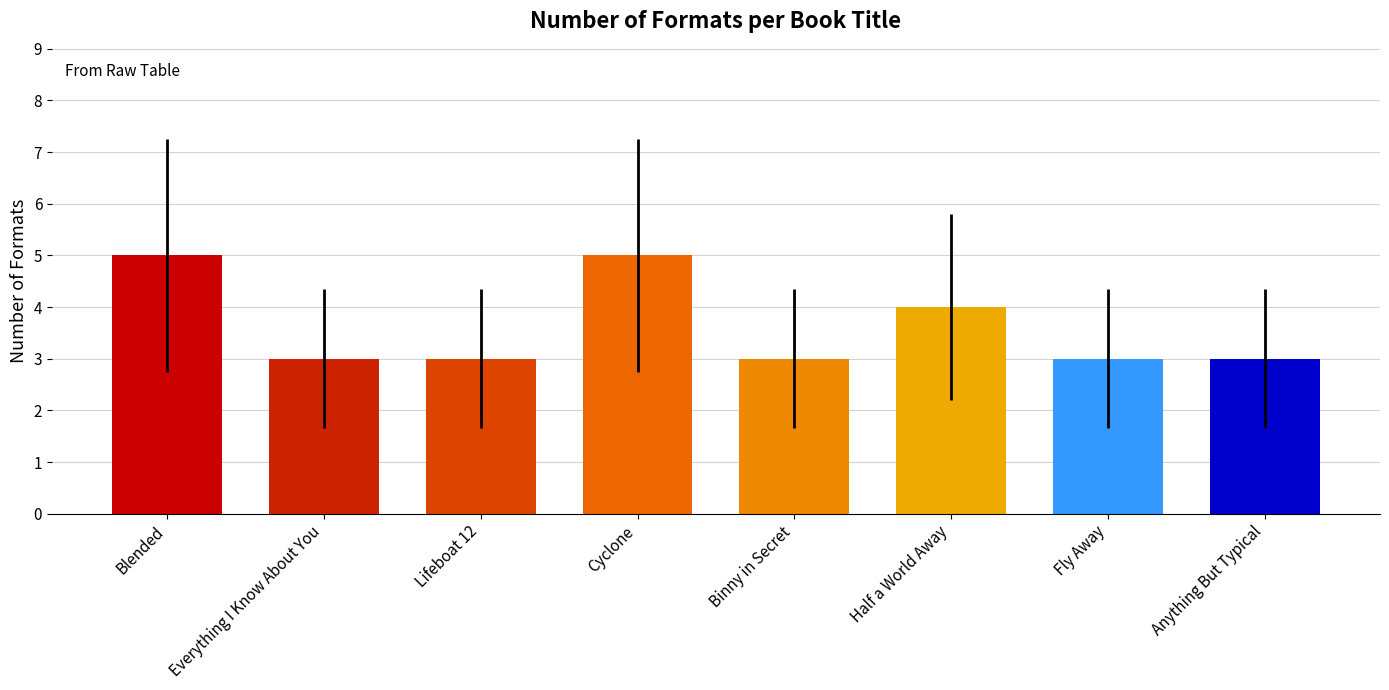

Reading left to right, what are all the values shown in this chart?

5	3	3	5	3	4	3	3